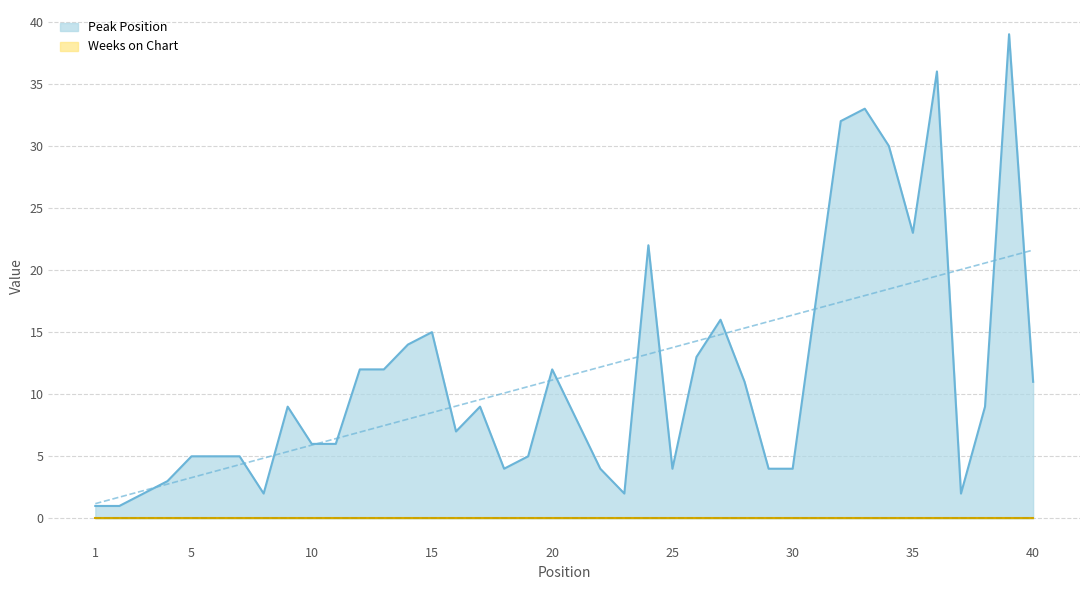

The chart shows a value of 5 at 19. True or false?

True